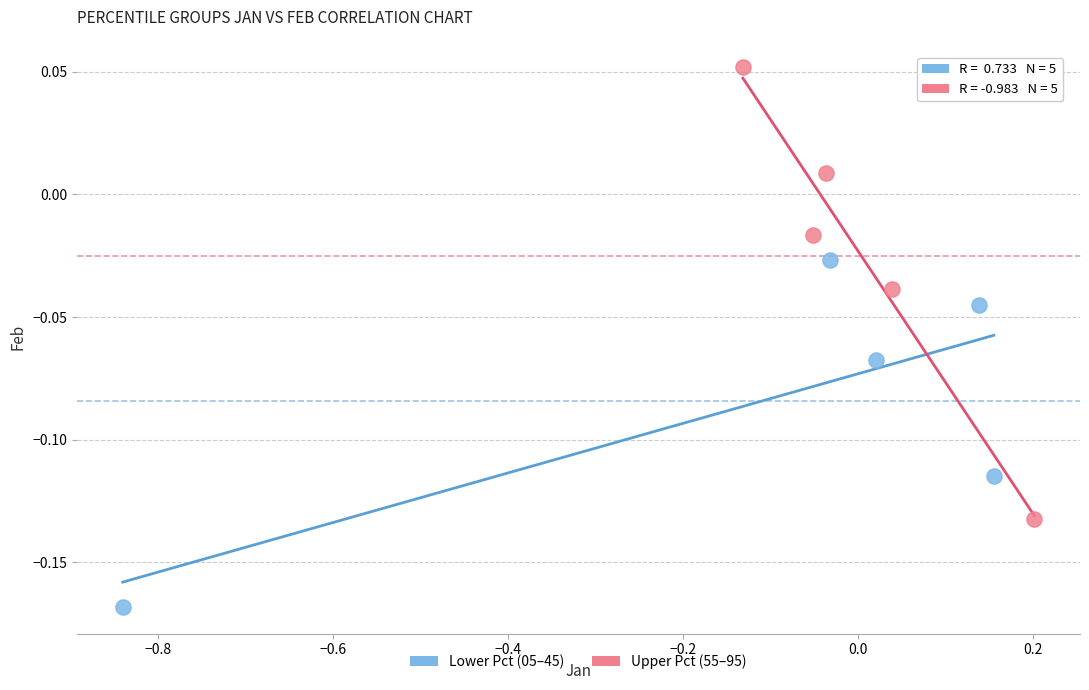

Which series contains the highest Y value?

Upper Pct (55–95)